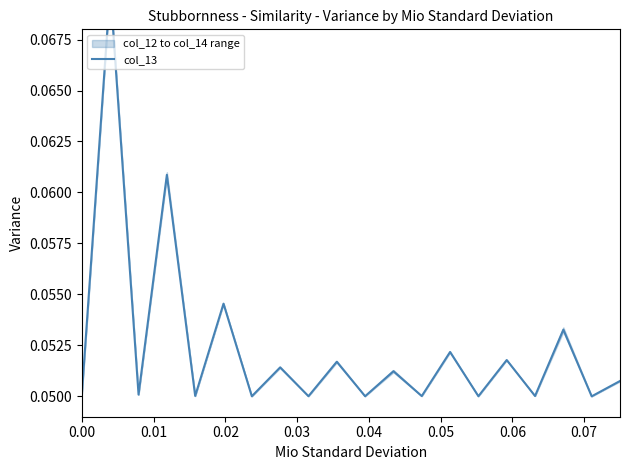

How many series are shown in this chart?

1